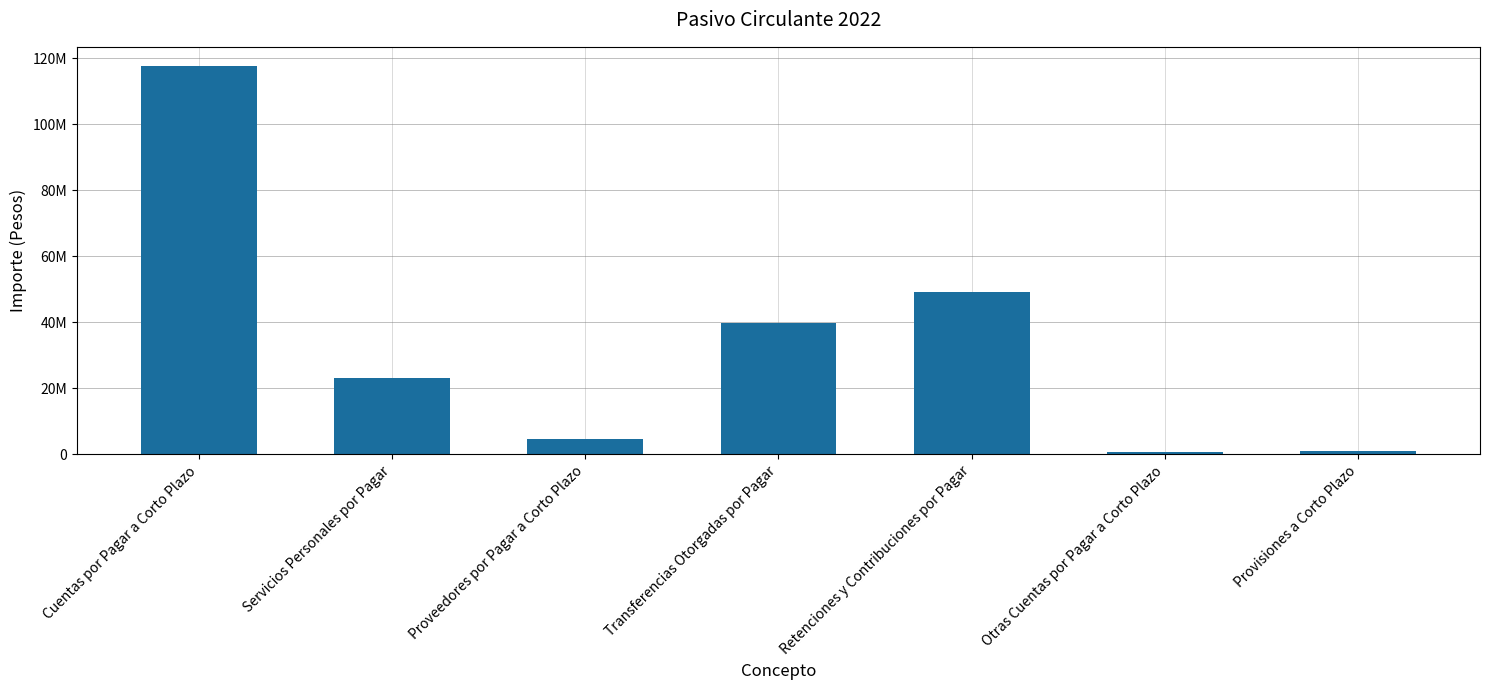

The chart shows a value of 643429 at Otras Cuentas por Pagar a Corto Plazo. True or false?

True